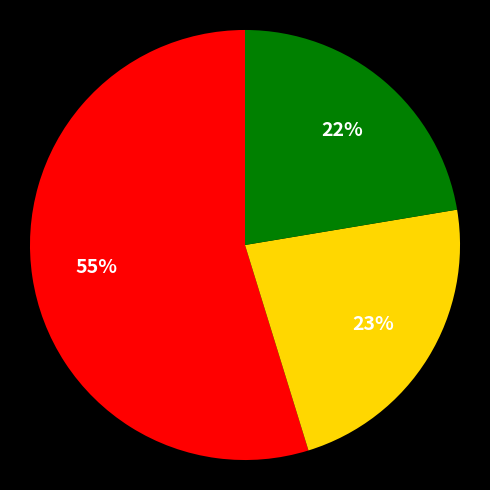

To the nearest percent, what is the average slice percentage?

33%